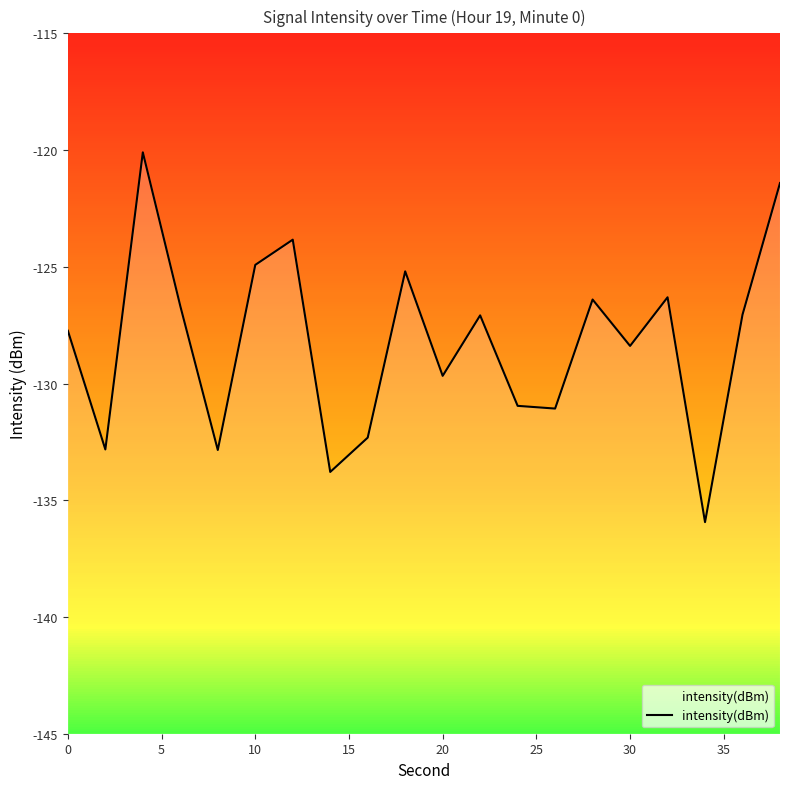

Does the chart display data point markers on the line(s)?

No